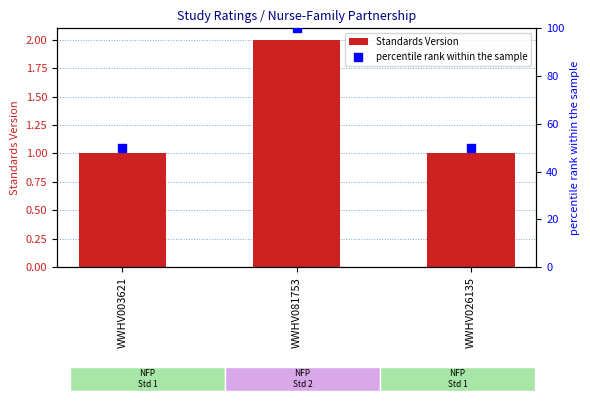

What are all the series names shown in the legend?

Standards Version, percentile rank within the sample